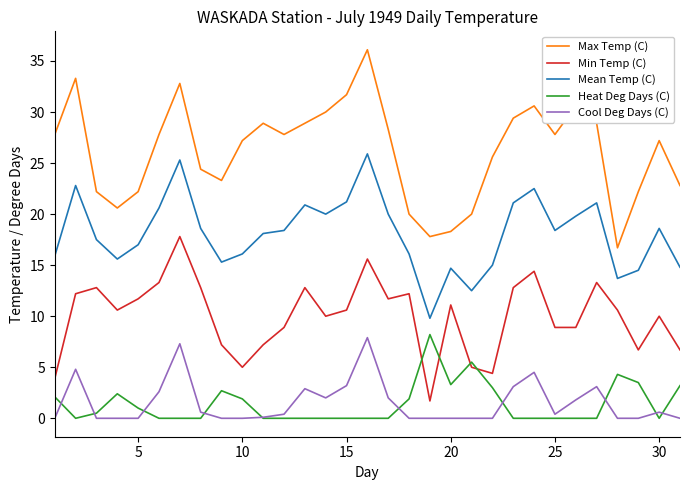

What is the maximum value for Cool Deg Days (C)?

7.9